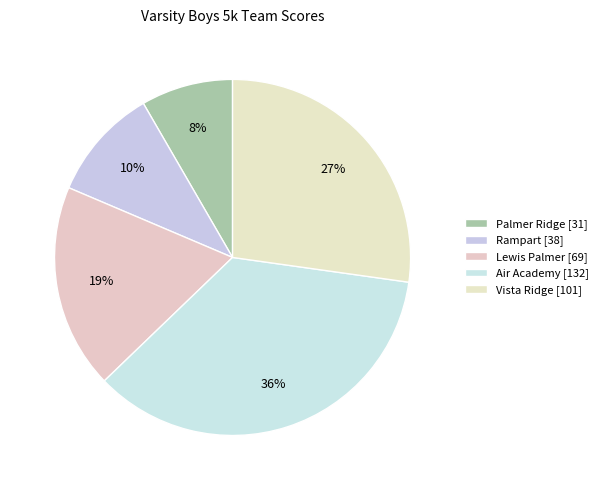

Rank the categories by value from highest to lowest.

Air Academy, Vista Ridge, Lewis Palmer, Rampart, Palmer Ridge